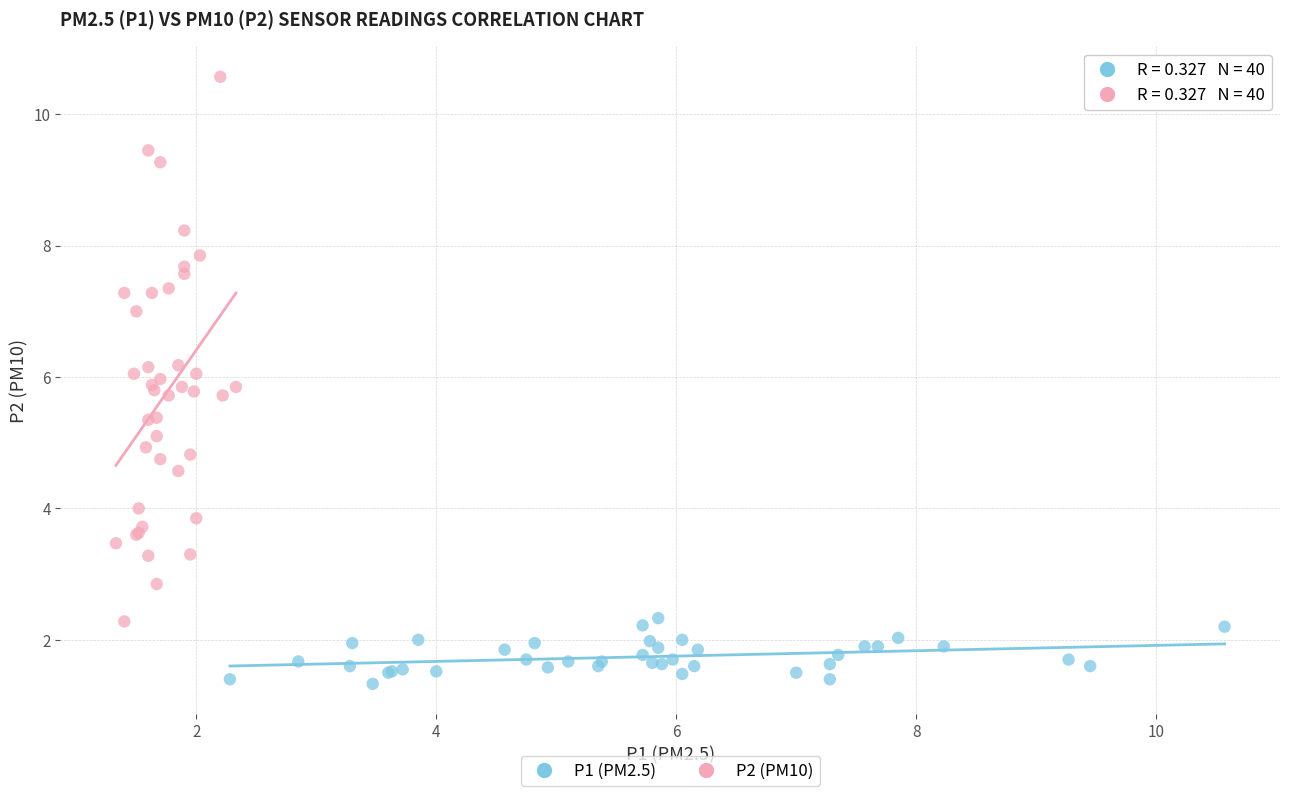

Which series contains the highest Y value?

P2 (PM10)